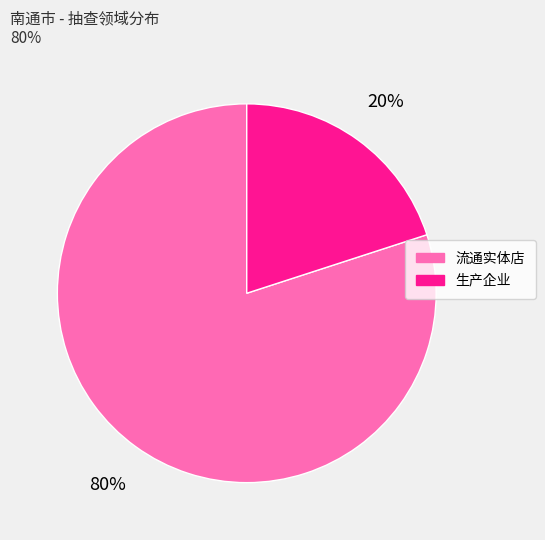

Is the sum of 生产企业 and 流通实体店 greater than half?

Yes